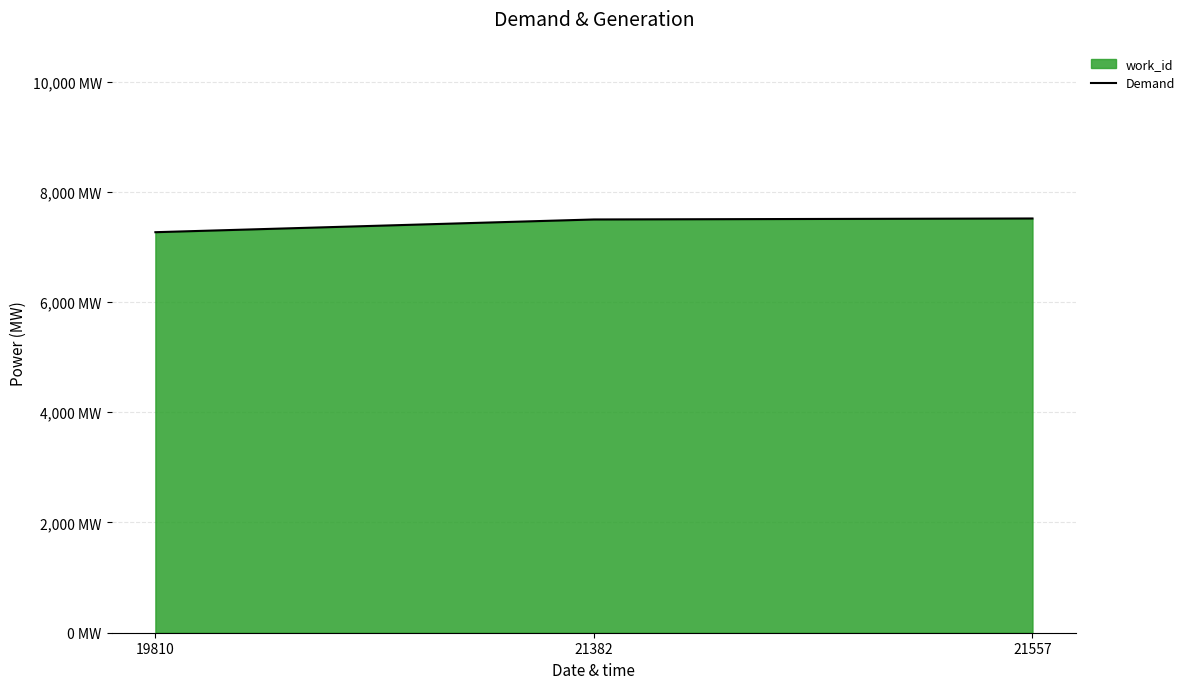

What is the sum of all values?

22281